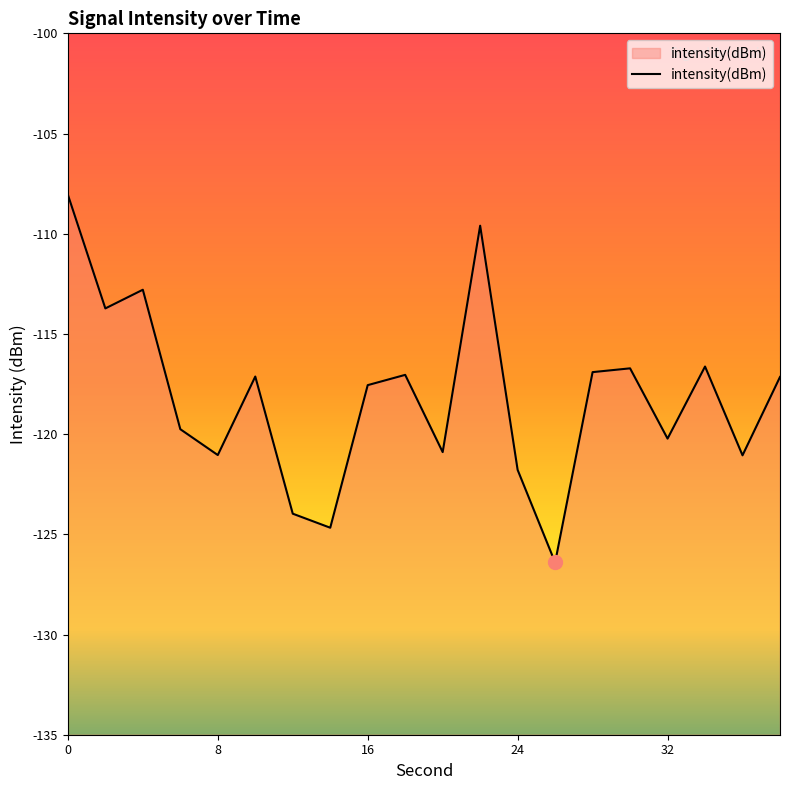

What is the approximate value at 16?

-117.6